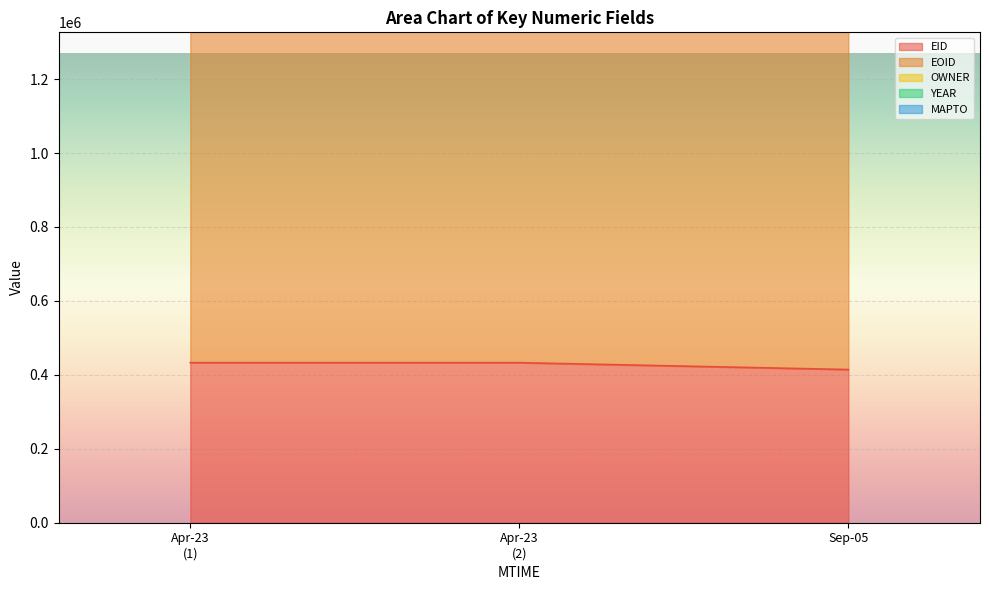

What is the lowest value of the EID series?

414329